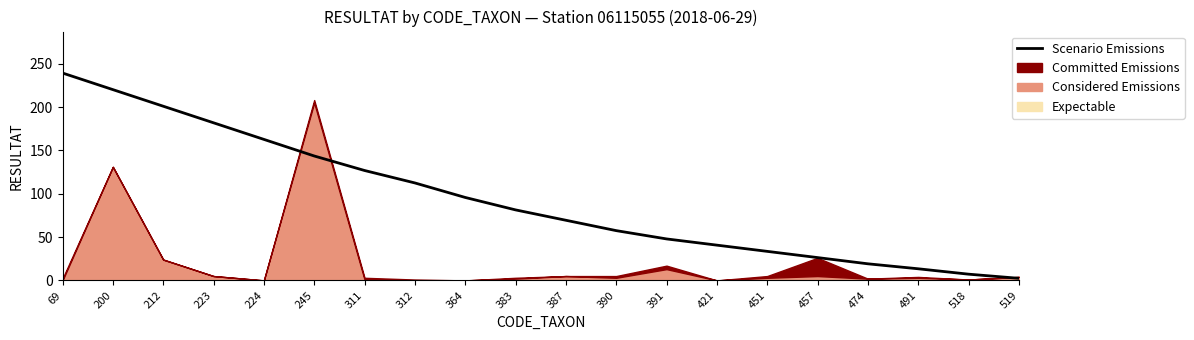

True or false: Scenario Emissions has a value of 19.1 at 474.

True